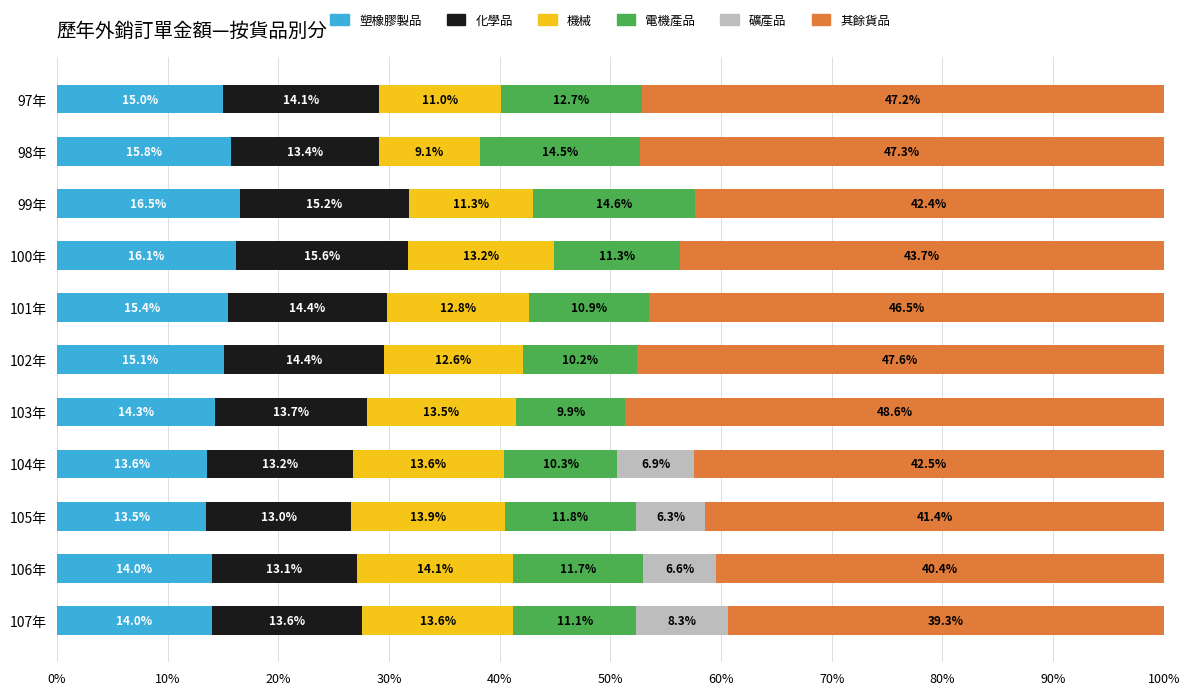

What is the highest value of the 塑橡膠製品 series?

16.5